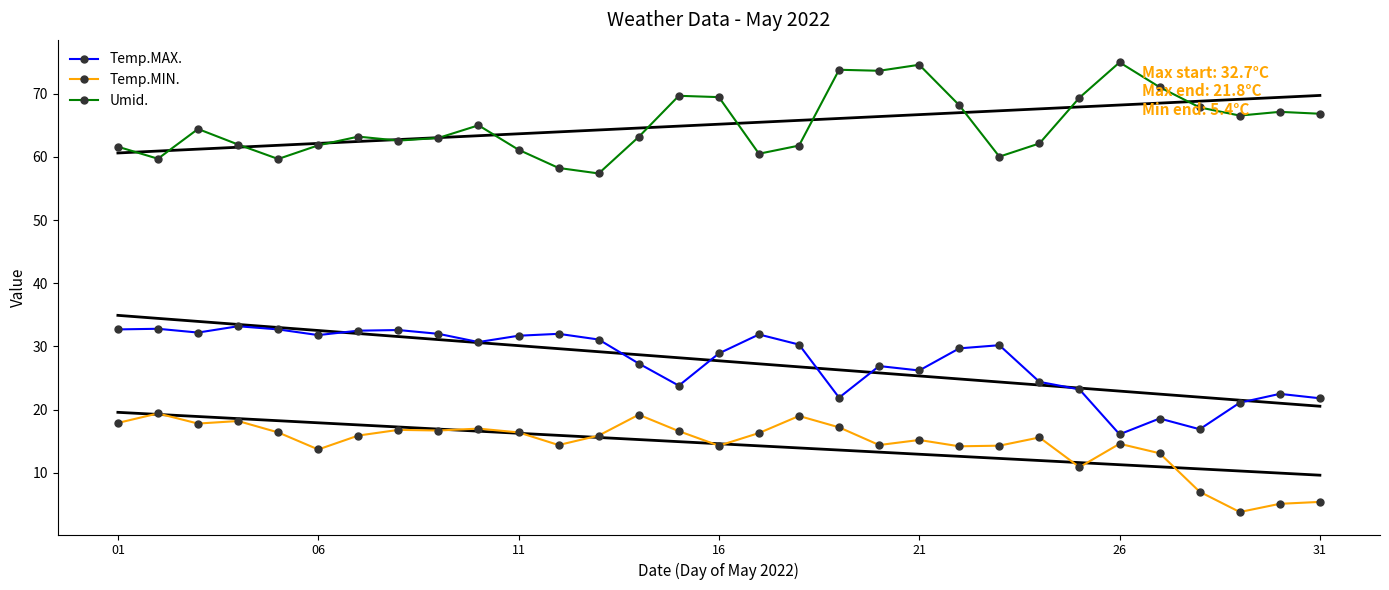

At which label does Temp.MAX. reach its minimum?

26